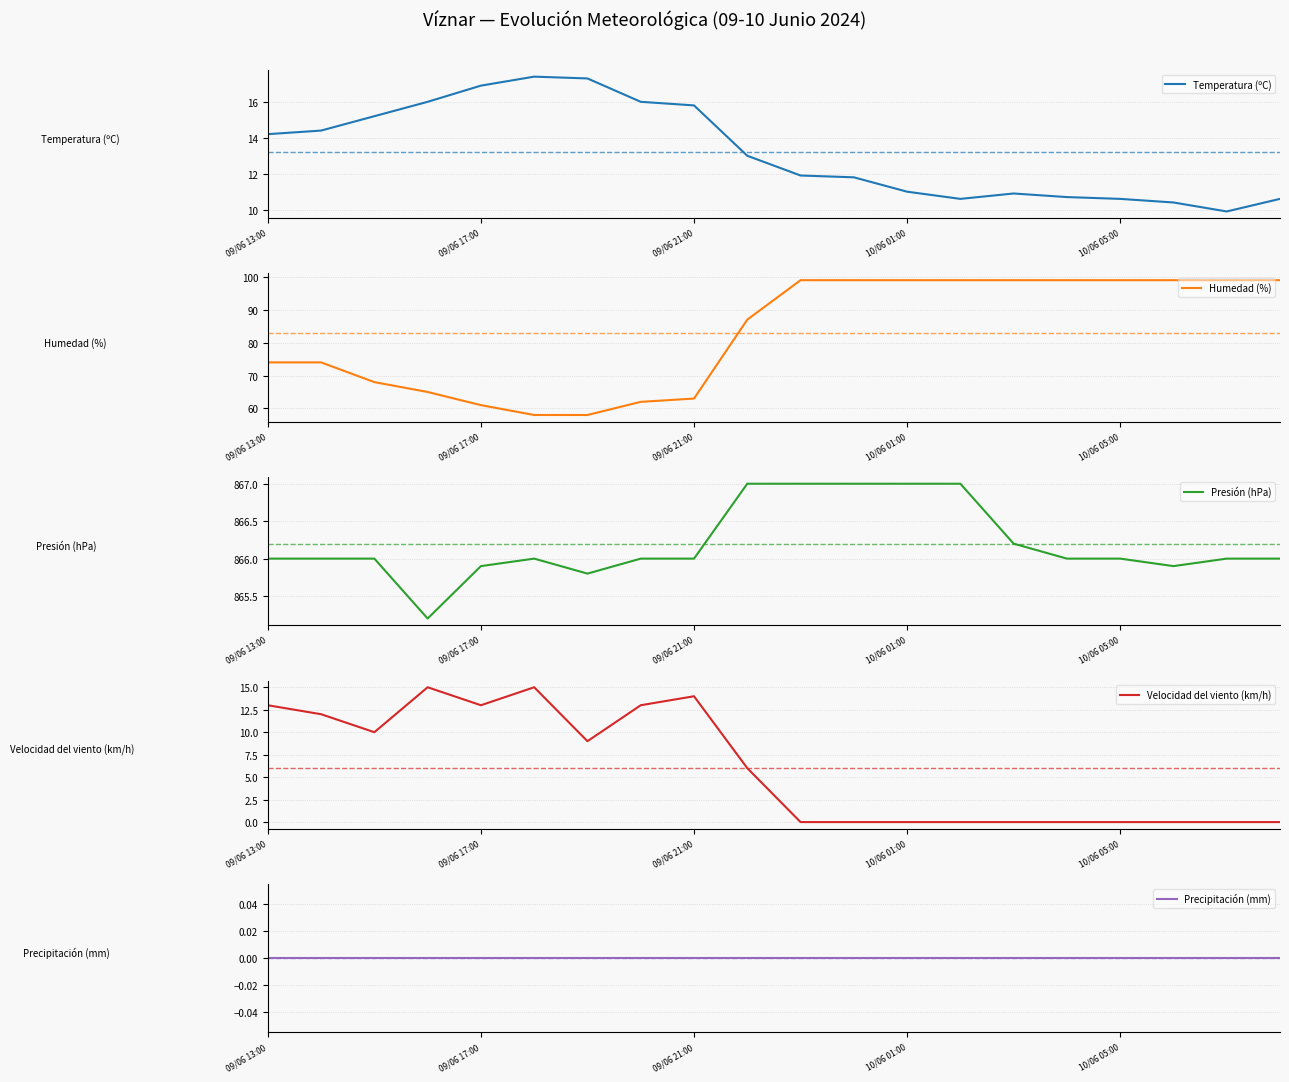

What is the value of the Velocidad del viento (km/h) point at the 7th from the left?

9.0